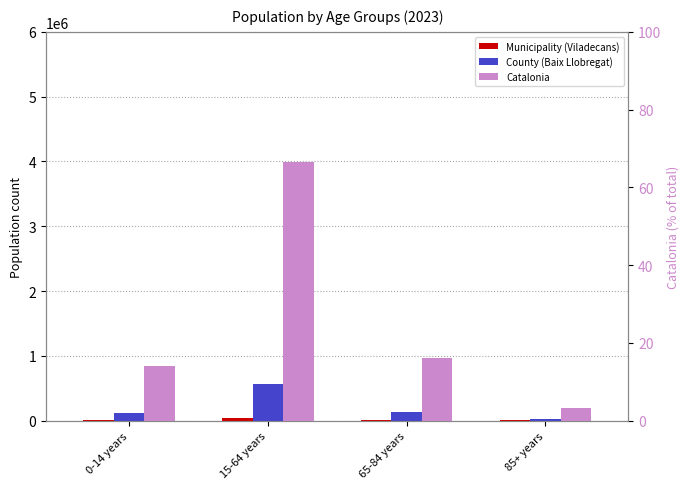

Where is Municipality (Viladecans) nearest to the value 23309?

65-84 years